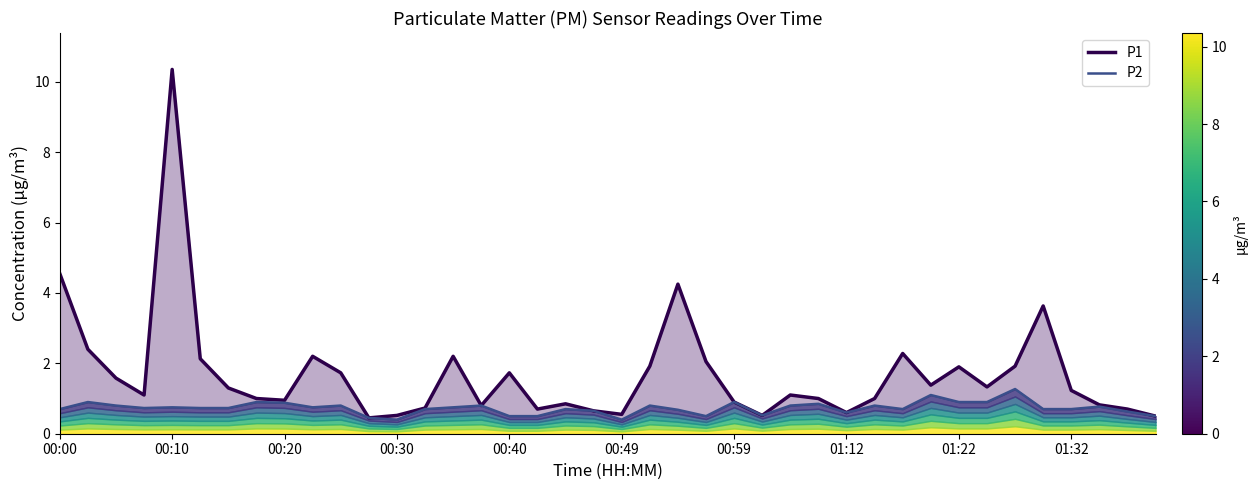

How many interior local valleys does the P1 series have?

10